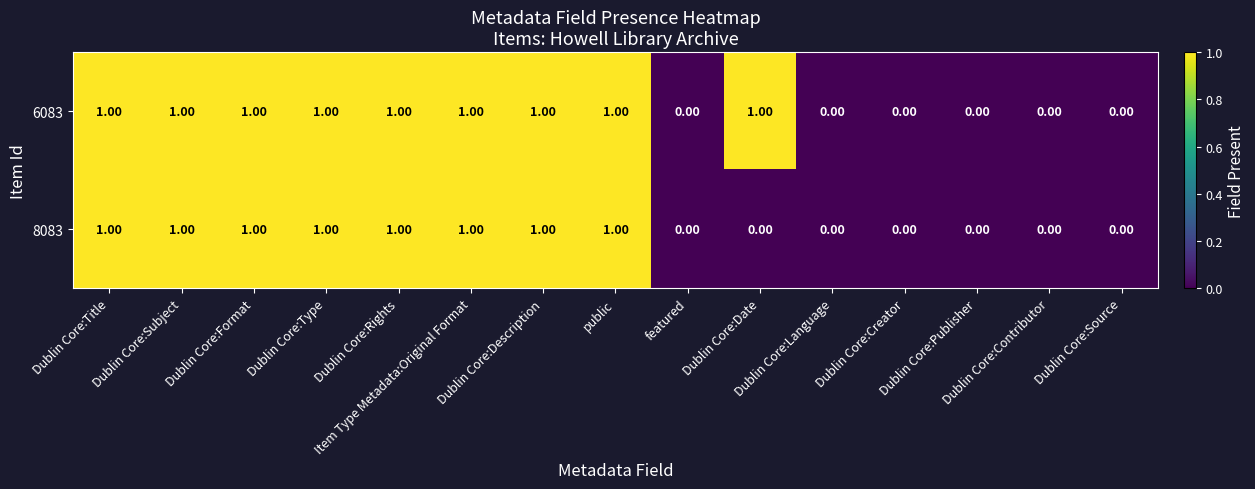

Which series has the largest total across all categories?

6083